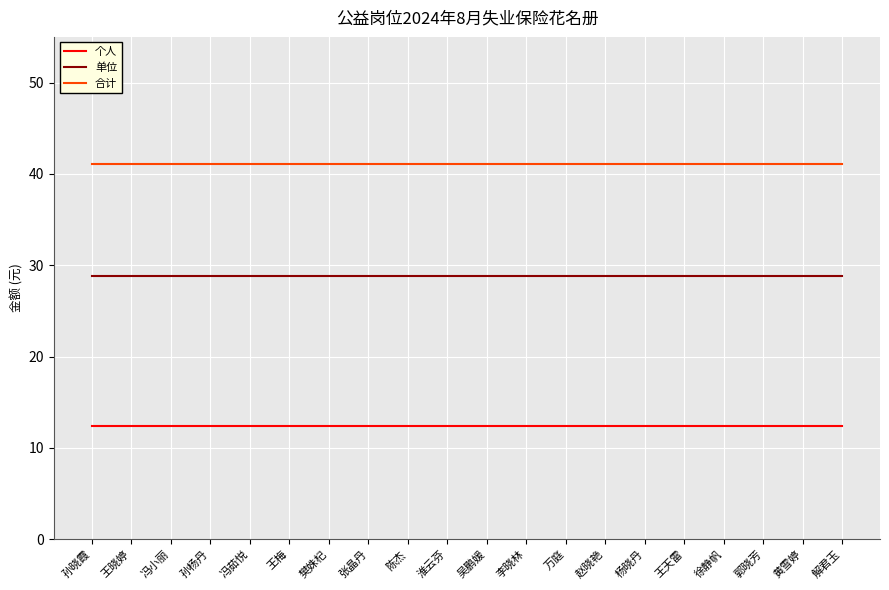

What position from the right is 李晓林?

9